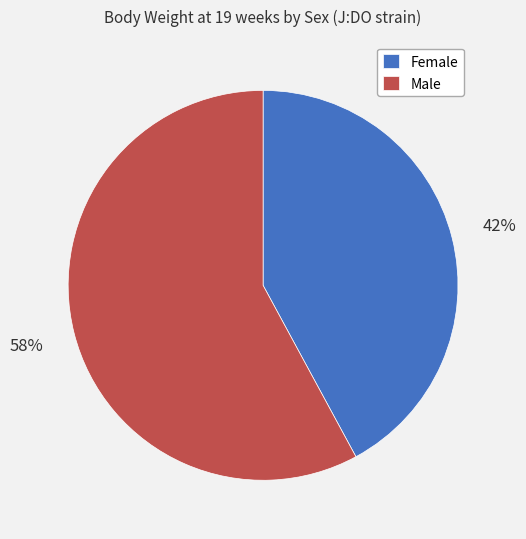

Is it true that Female is 54% of the pie?

False